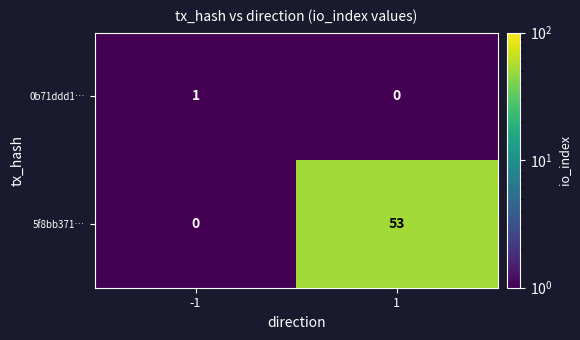

What is the difference between the maximum and minimum values in the 5f8bb371… series?

53